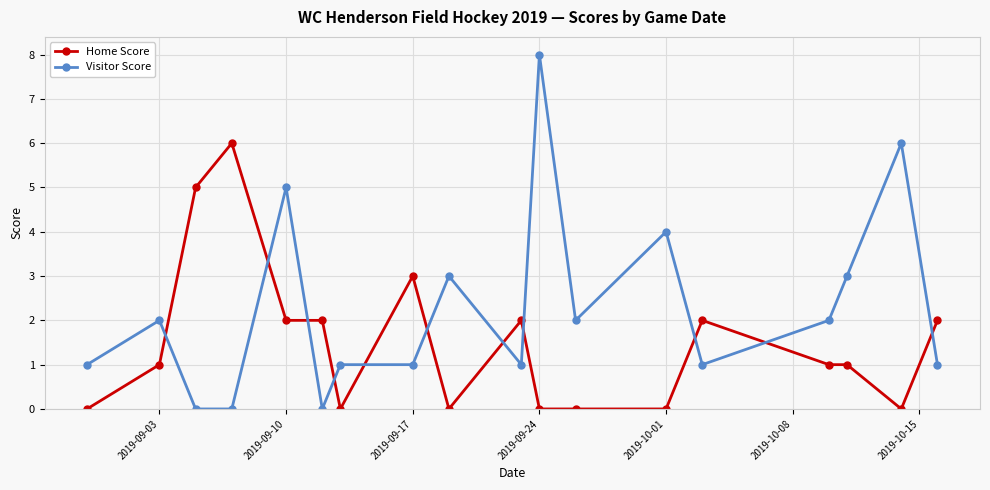

True or false: Home Score has more than 1 interior local peaks.

True